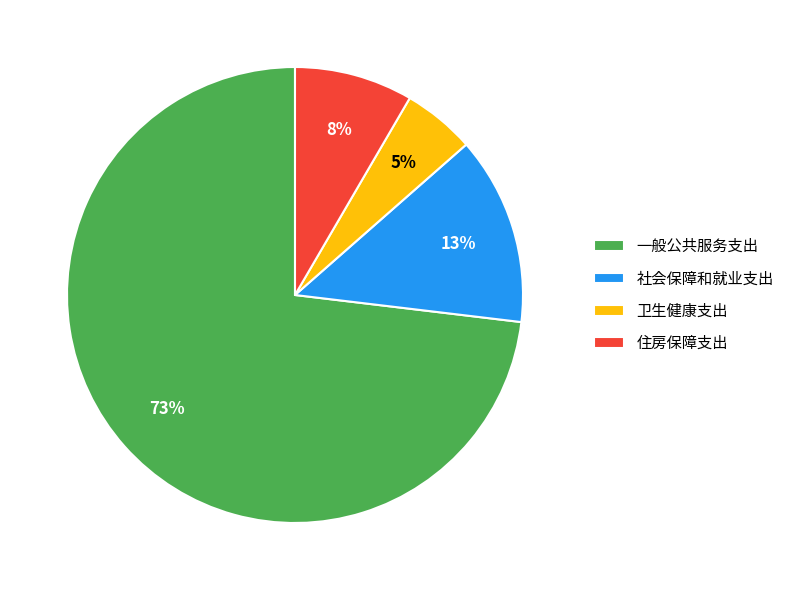

True or false: 卫生健康支出 accounts for 5% of the total.

True